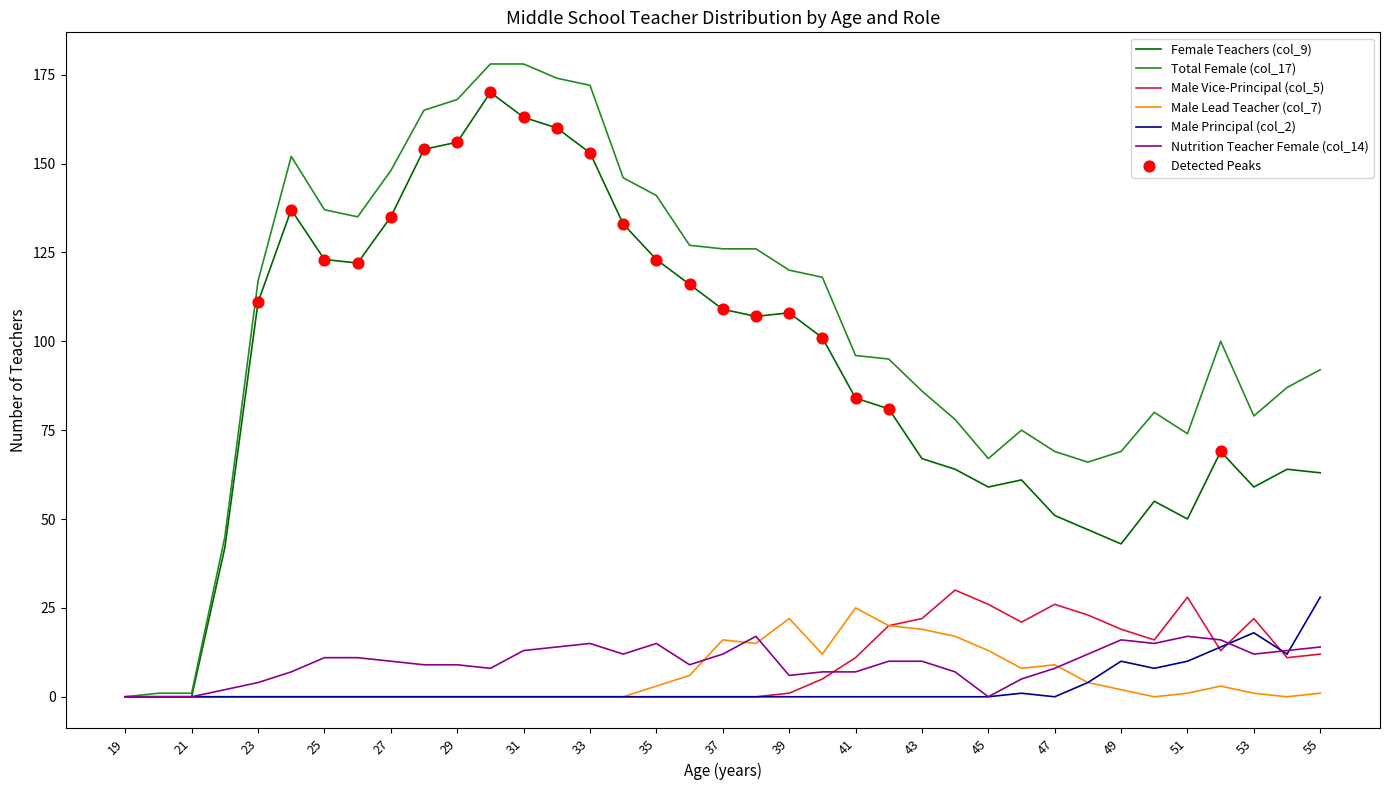

Which series has the largest total across all categories?

Total Female (col_17)